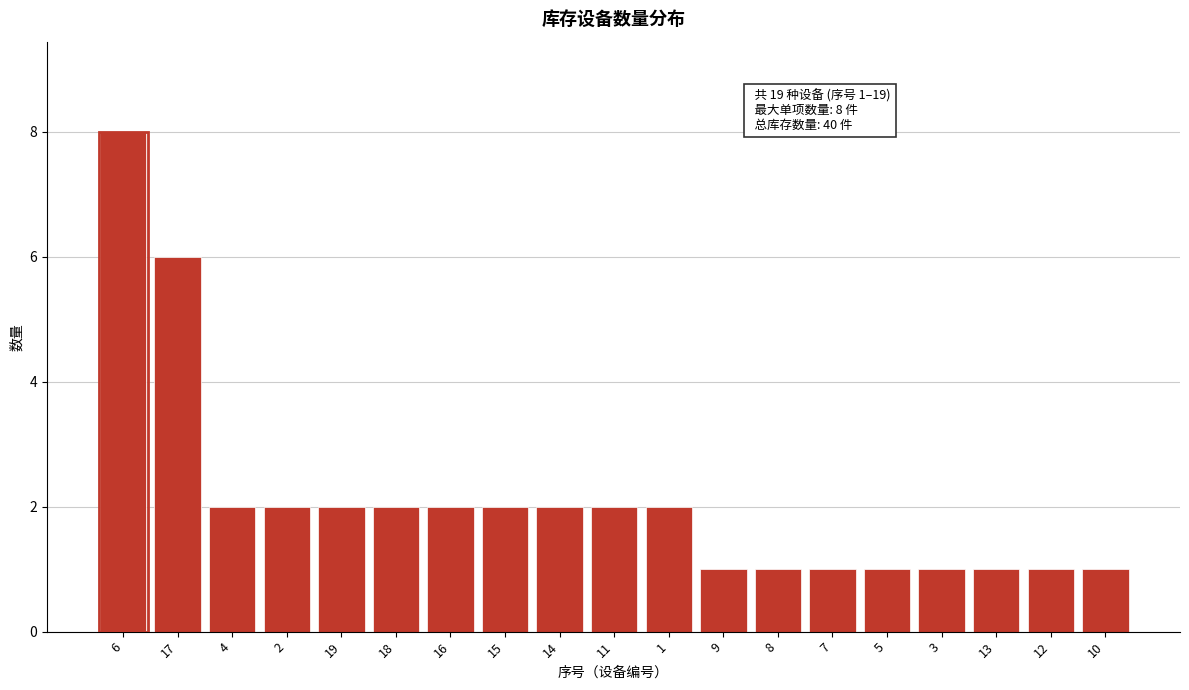

Reading left to right, extract all data points from this chart.

6=8	17=6	4=2	2=2	19=2	18=2	16=2	15=2	14=2	11=2	1=2	9=1	8=1	7=1	5=1	3=1	13=1	12=1	10=1